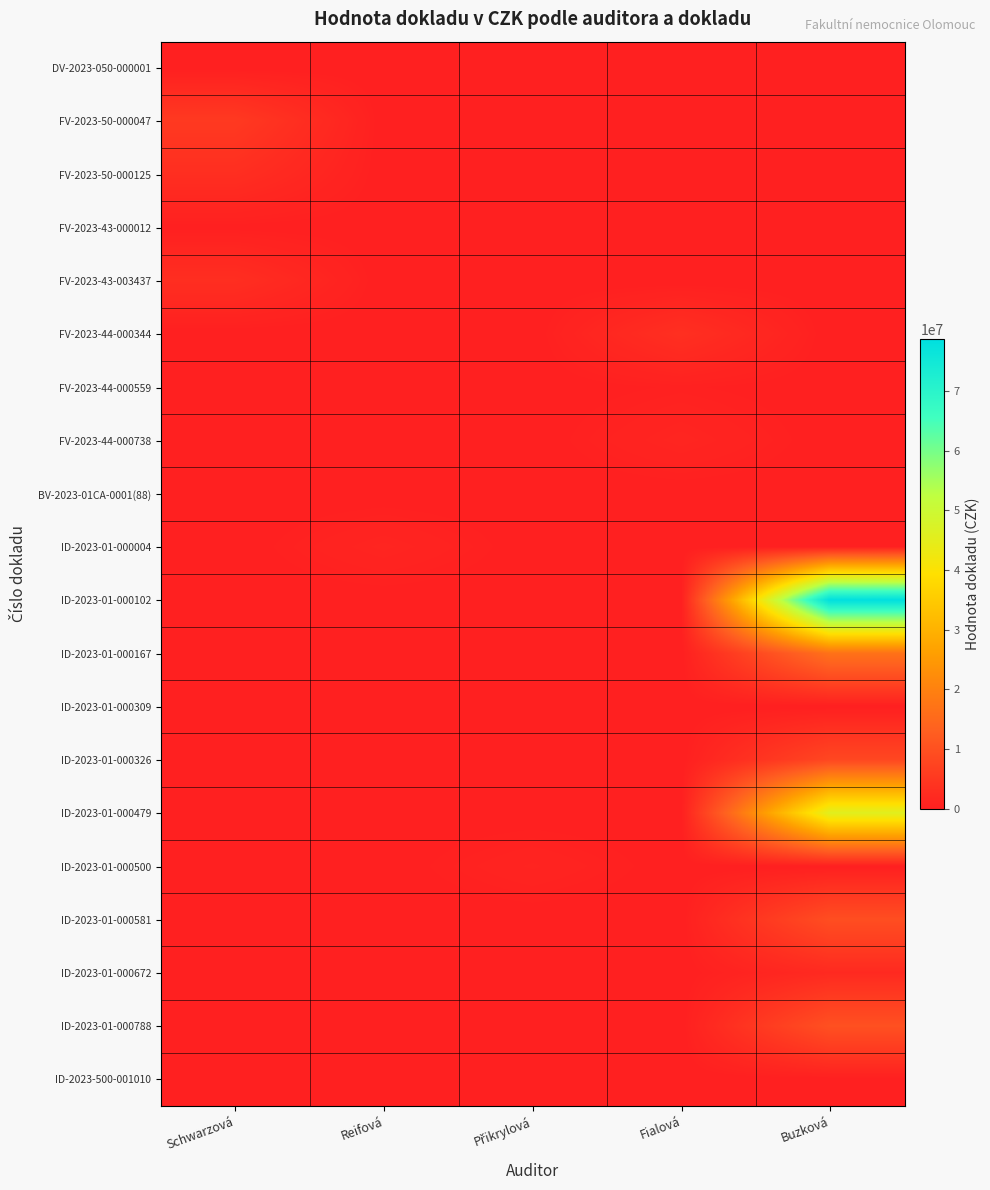

At which category is the sum across all series the highest?

Buzková